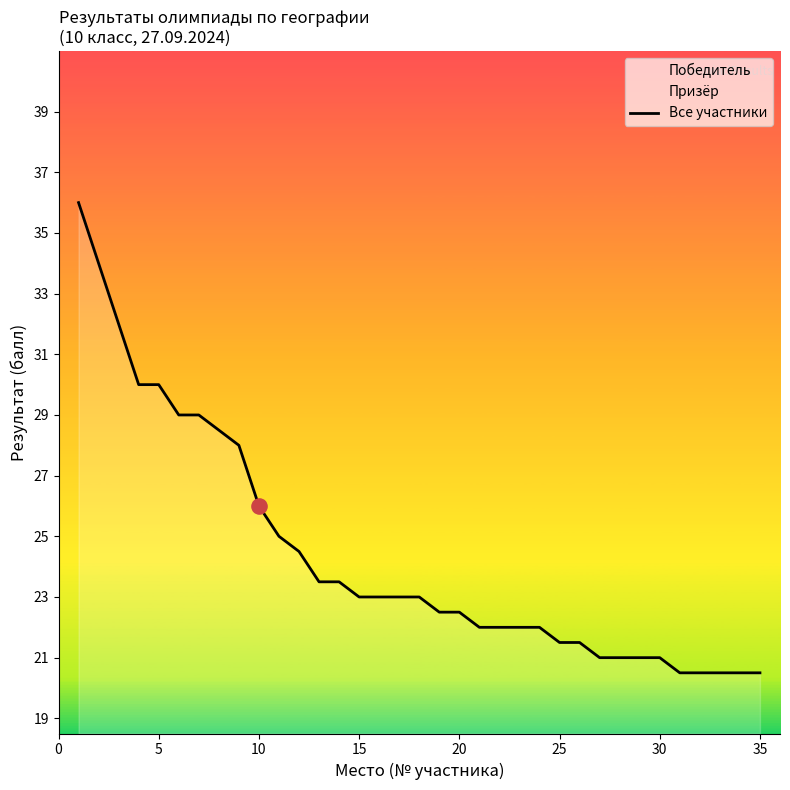

What is the highest value of the Все участники series?

36.0